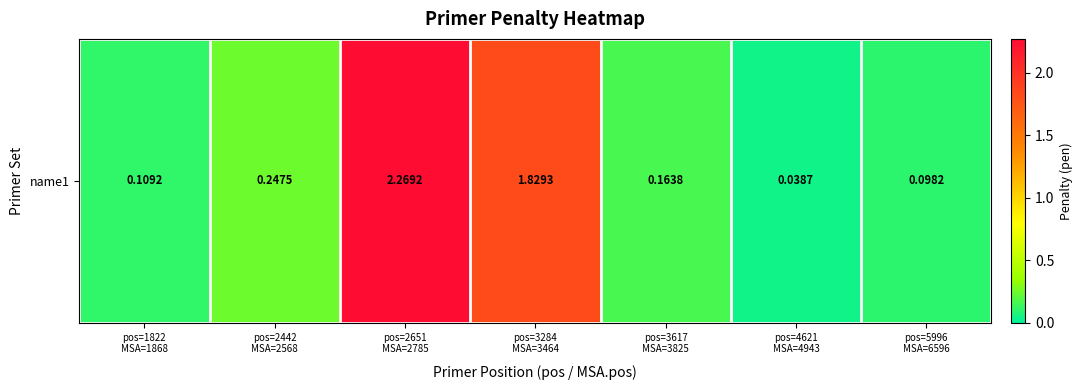

Rank the categories by value from highest to lowest.

pos=2651
MSA=2785, pos=3284
MSA=3464, pos=2442
MSA=2568, pos=3617
MSA=3825, pos=1822
MSA=1868, pos=5996
MSA=6596, pos=4621
MSA=4943